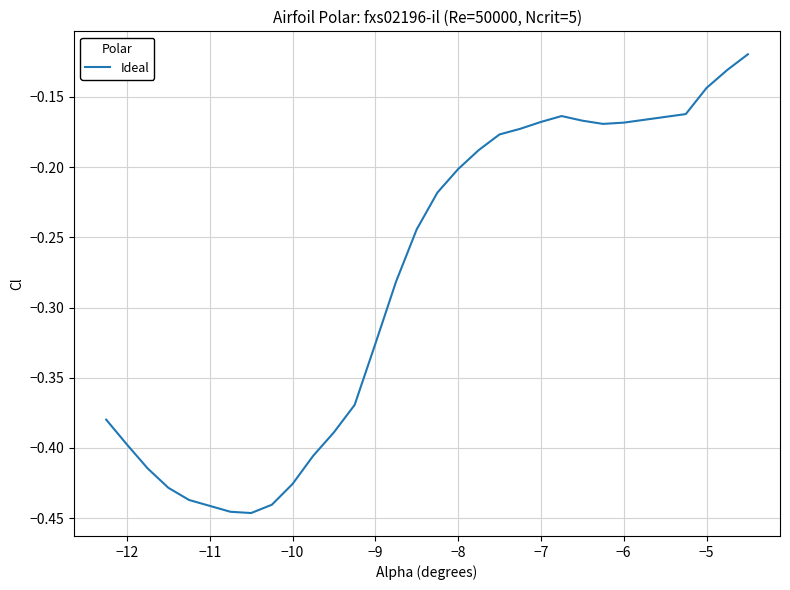

How many lines are shown in the chart?

1